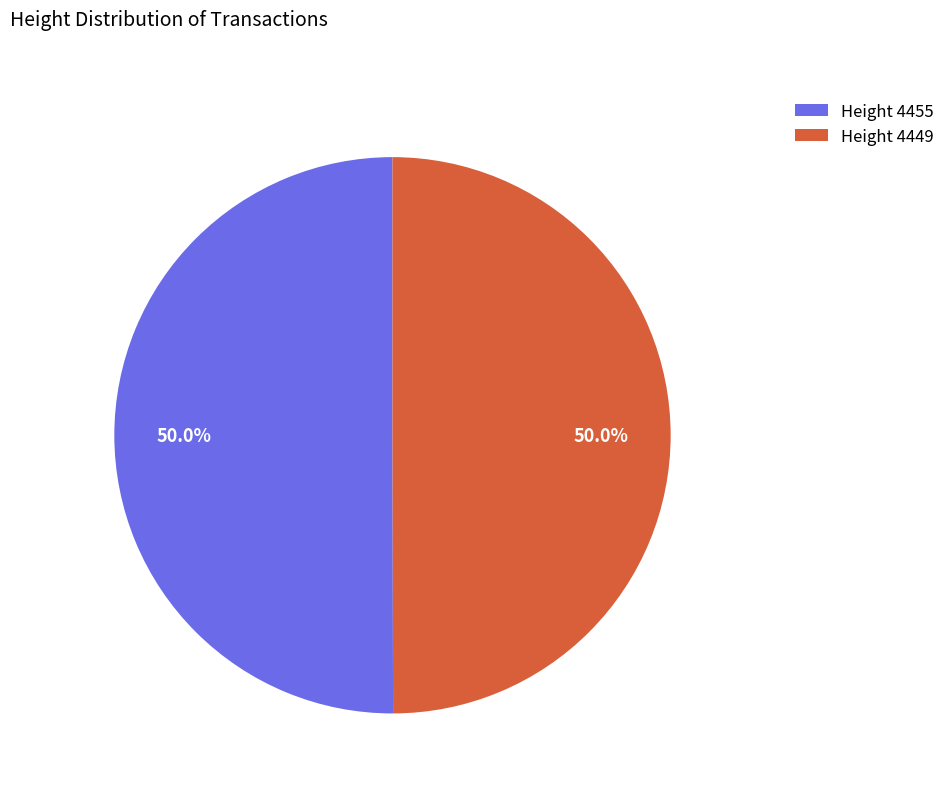

Combined, what portion of the pie is Height 4455 and Height 4449?

100.0%